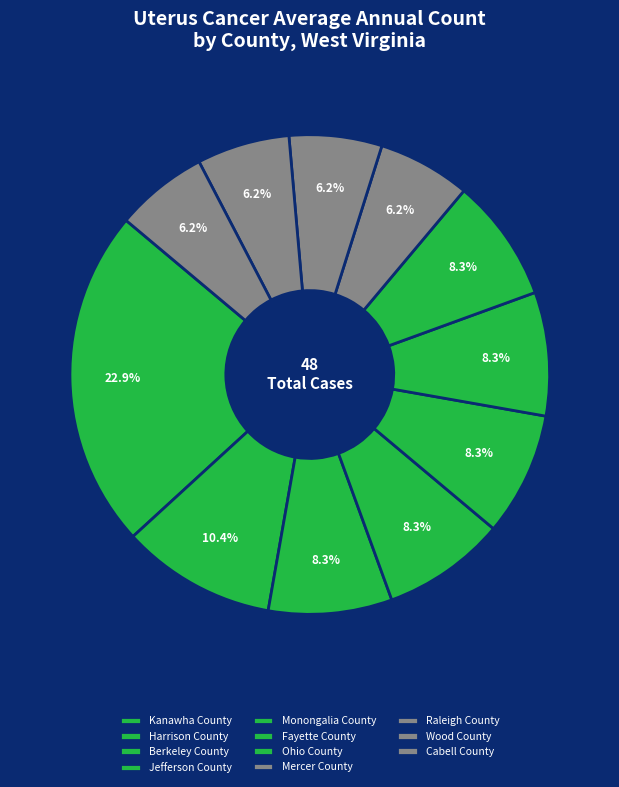

What percentage do Raleigh County and Cabell County together represent?

12.5%